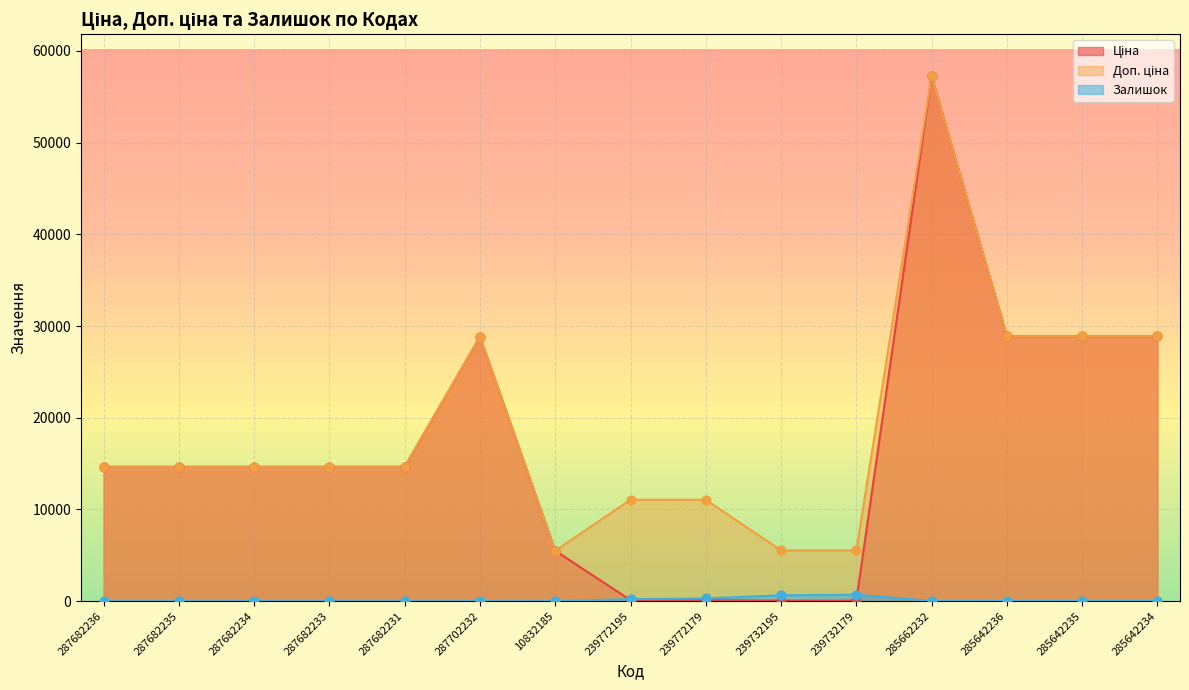

At which category is the sum across all series the highest?

285662232